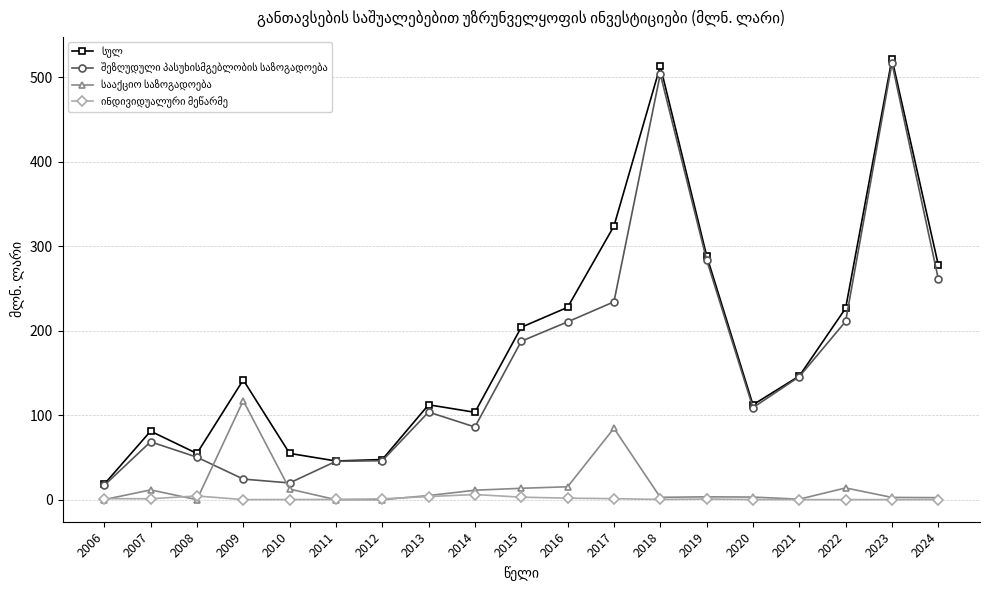

What is the greatest value displayed?

521.5